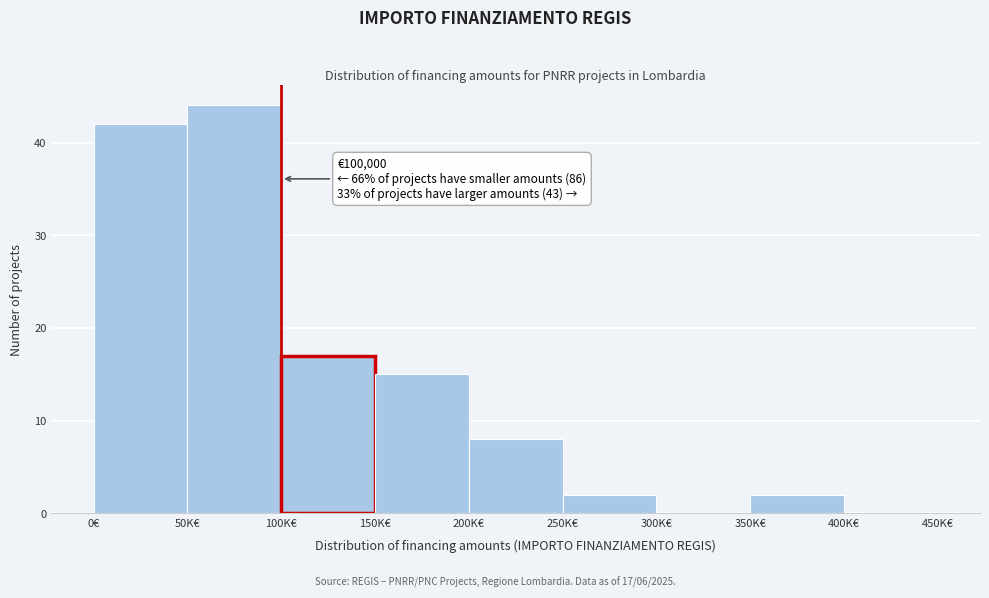

Reading right to left, extract all data points from this chart.

400K€=0	350K€=2	300K€=0	250K€=2	200K€=8	150K€=15	100K€=17	50K€=44	0€=42